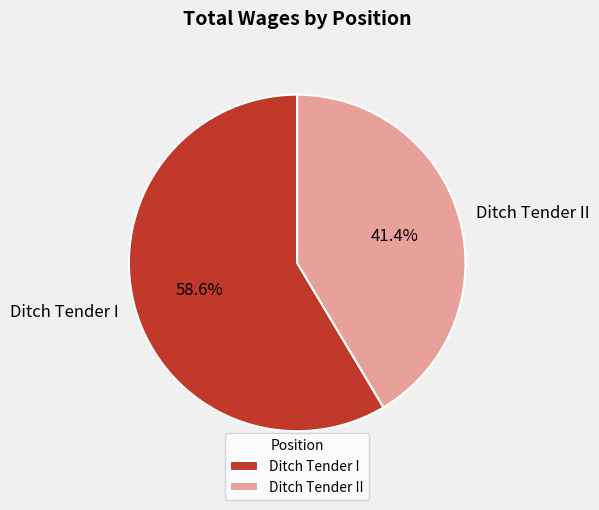

To the nearest percent, what is the average slice percentage?

50%